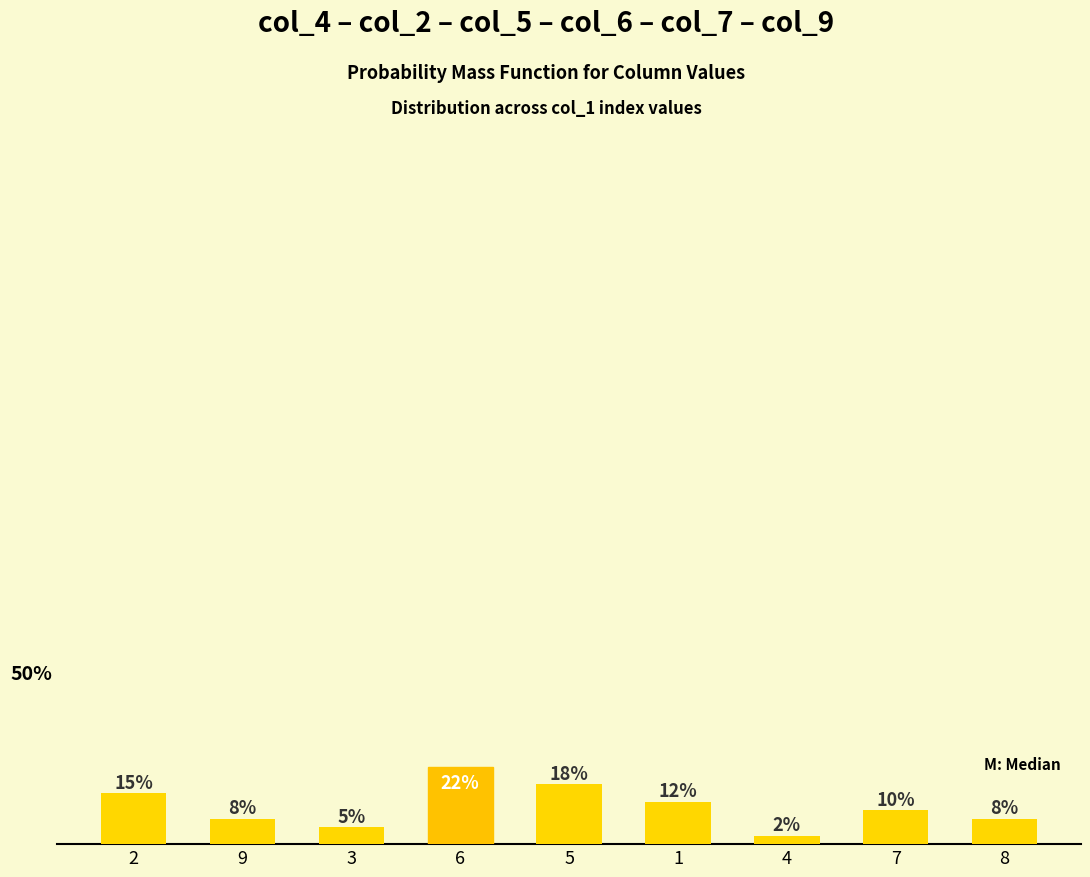

Does the chart contain any negative values?

No